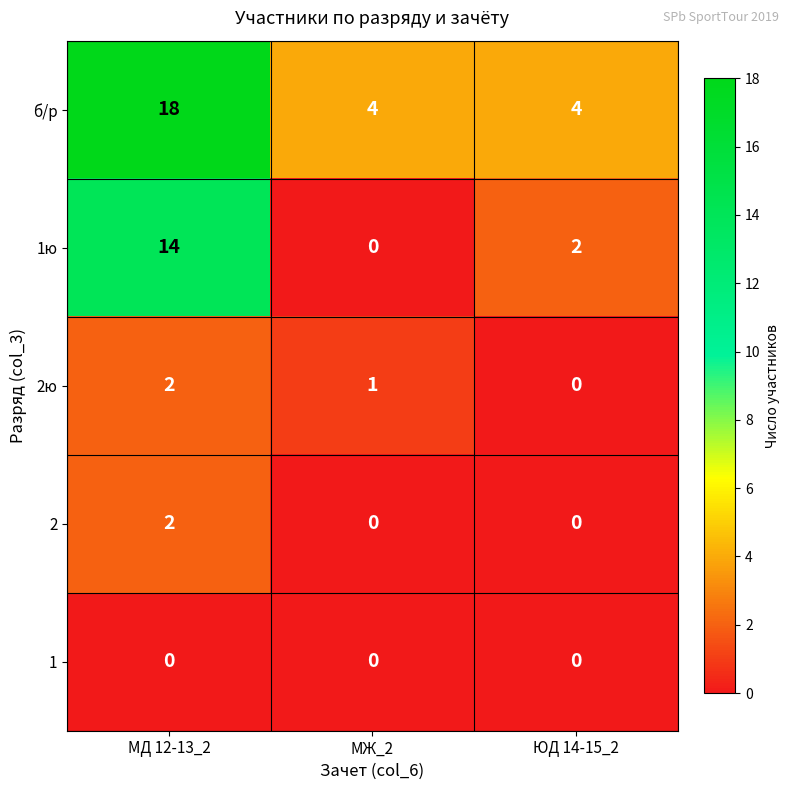

What is the total value across all series at ЮД 14-15_2?

6